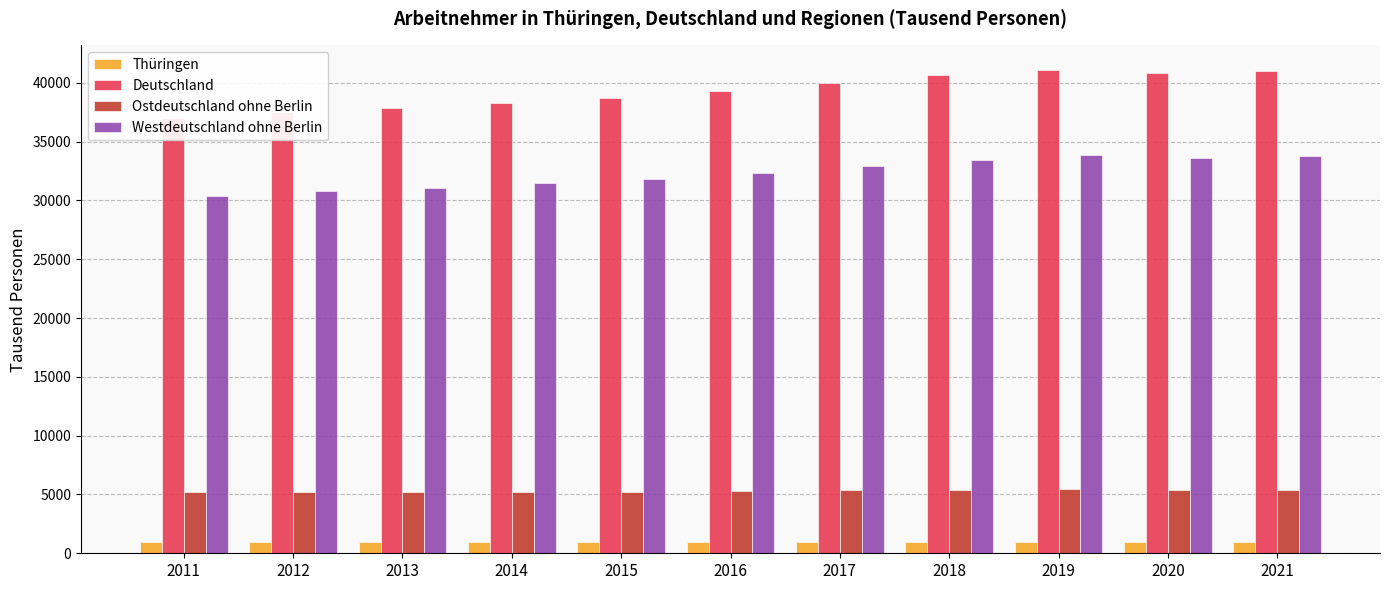

What is the average value of the Deutschland series?

39298.6